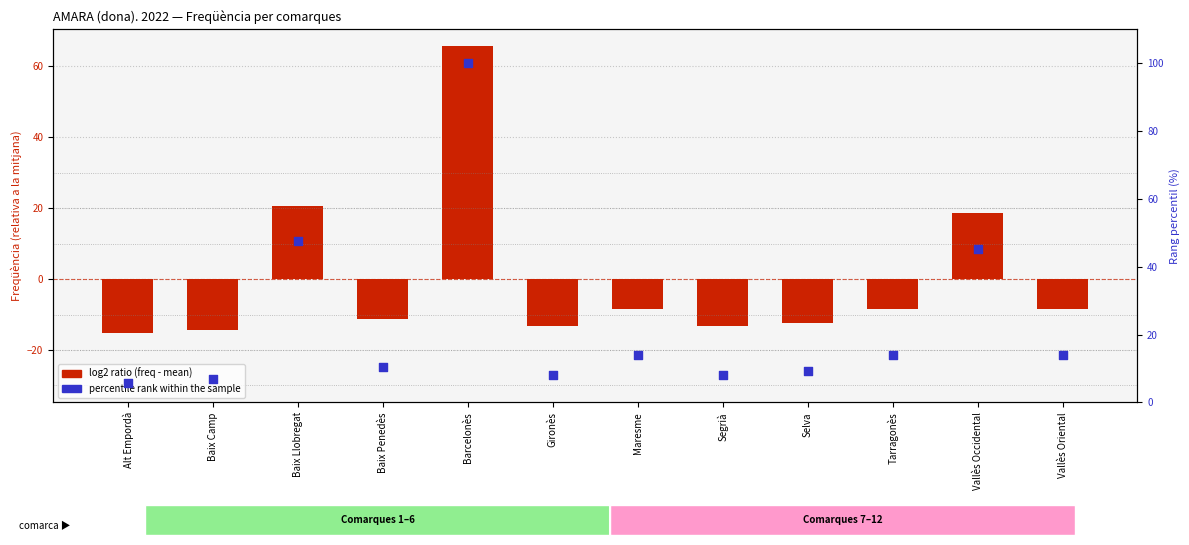

Which series contains the highest Y value?

percentile rank within the sample